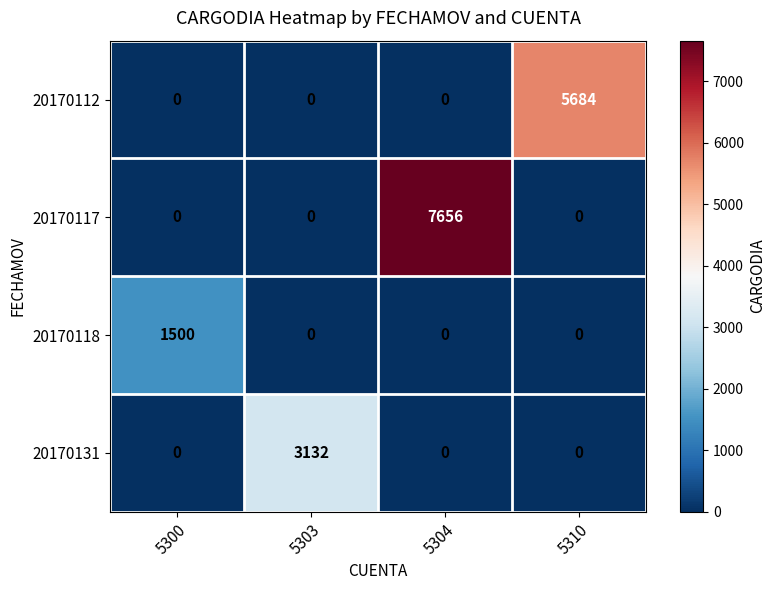

Which series has the largest total across all categories?

20170117